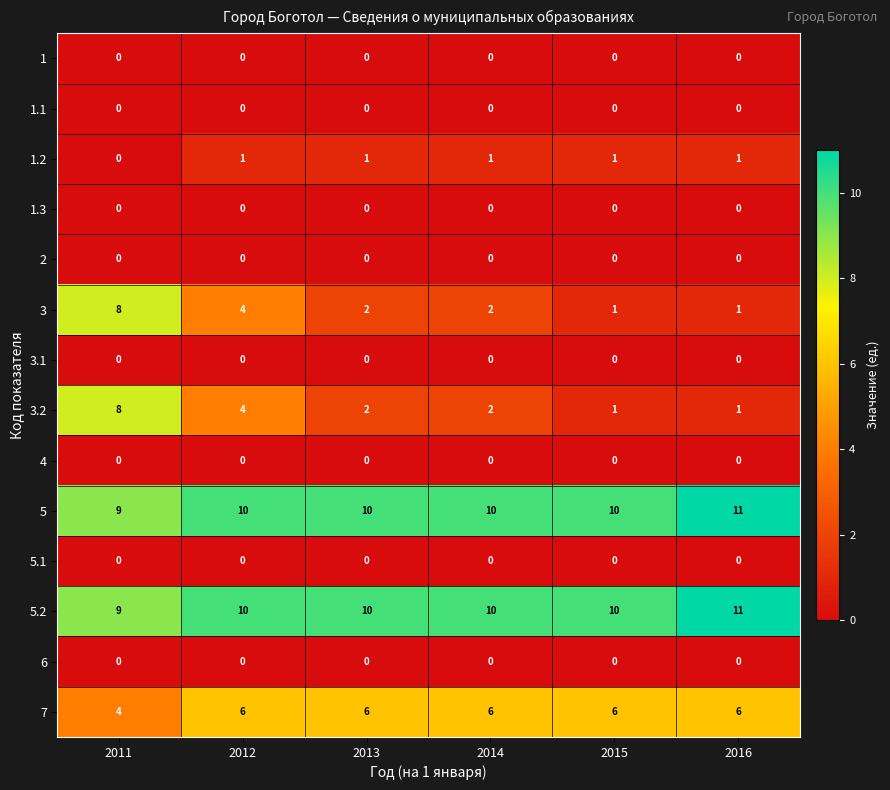

At how many categories does at least one series exceed 2?

6